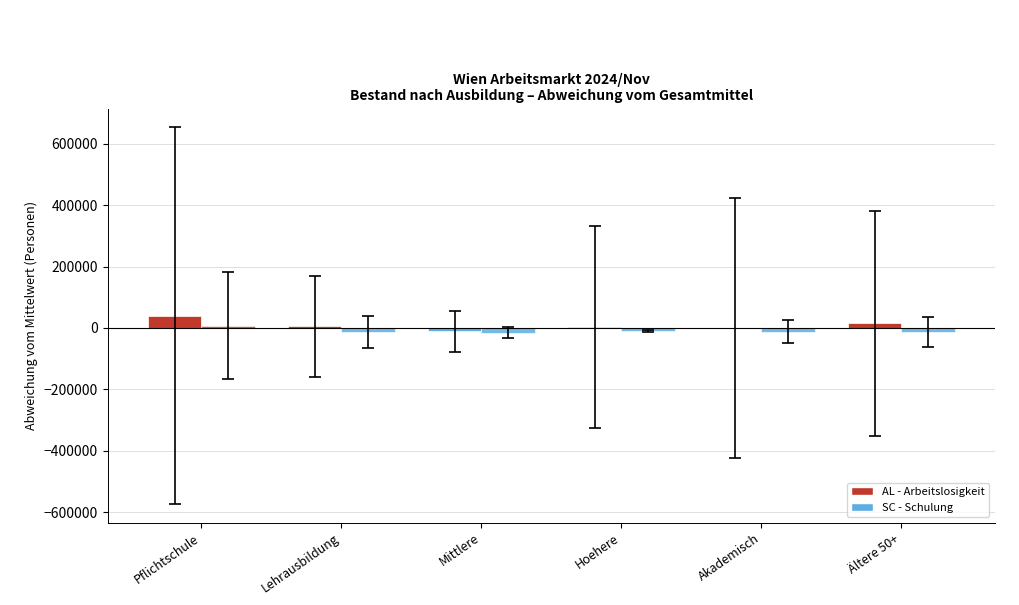

What is the greatest value displayed?

40544.3